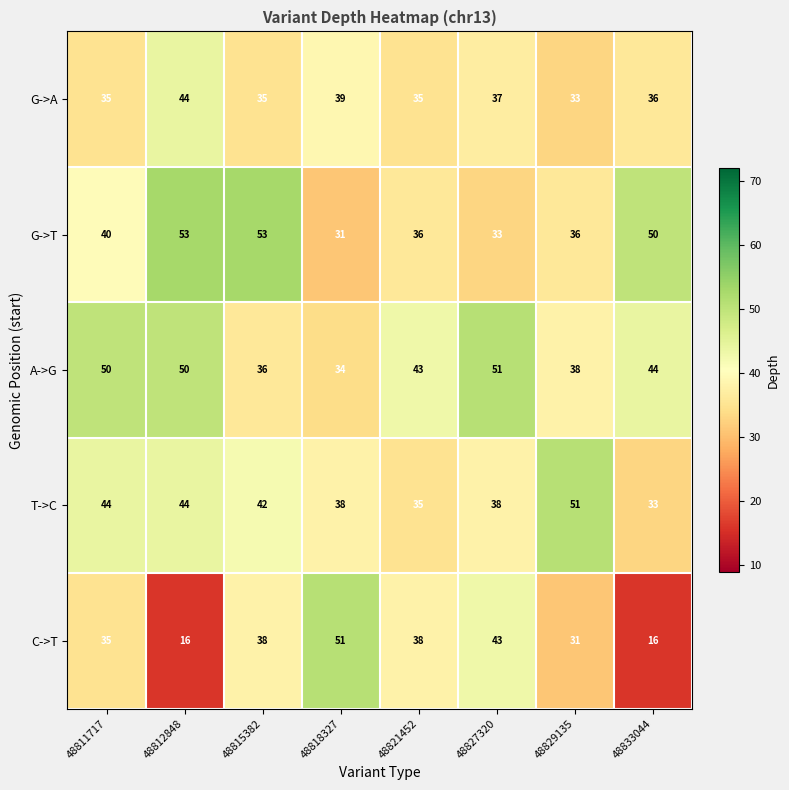

Read the A->G value at 48821452, to the nearest 5.

45